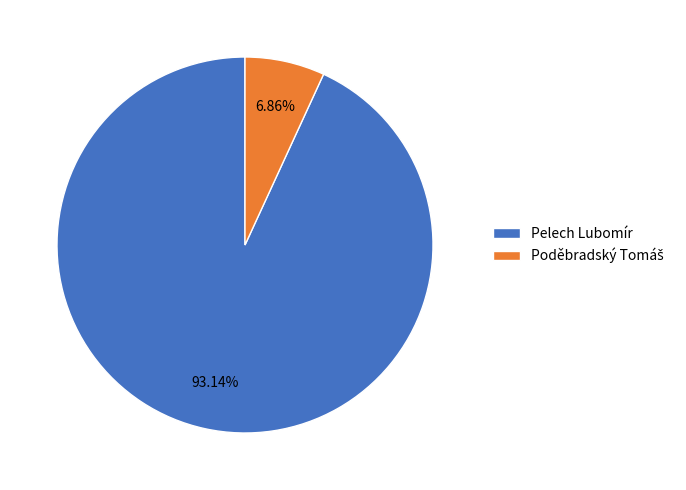

Which slice represents more than half of the pie?

Pelech Lubomír